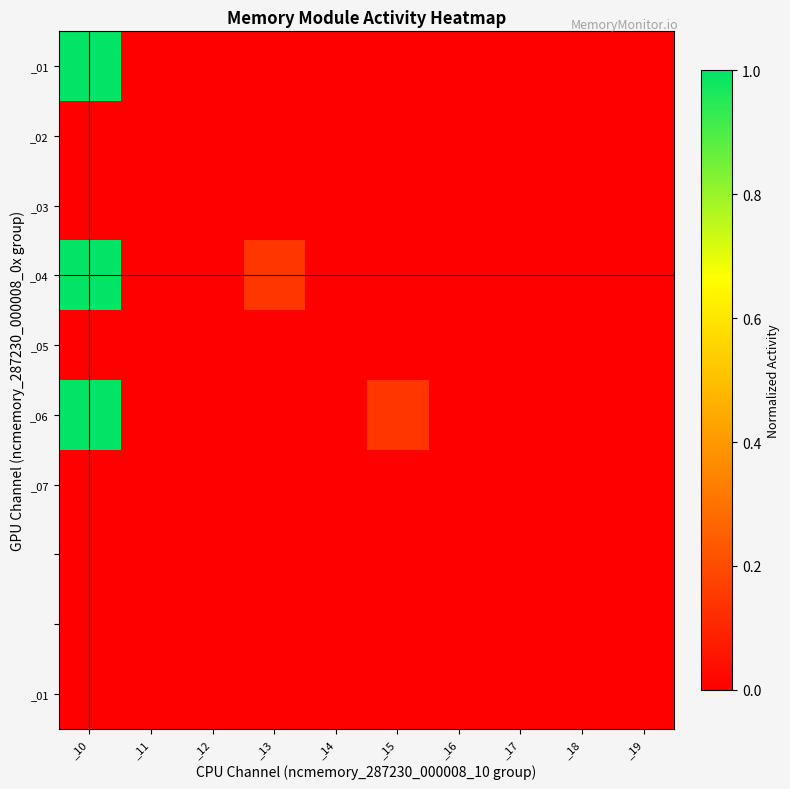

At how many categories does at least one series exceed 0?

3